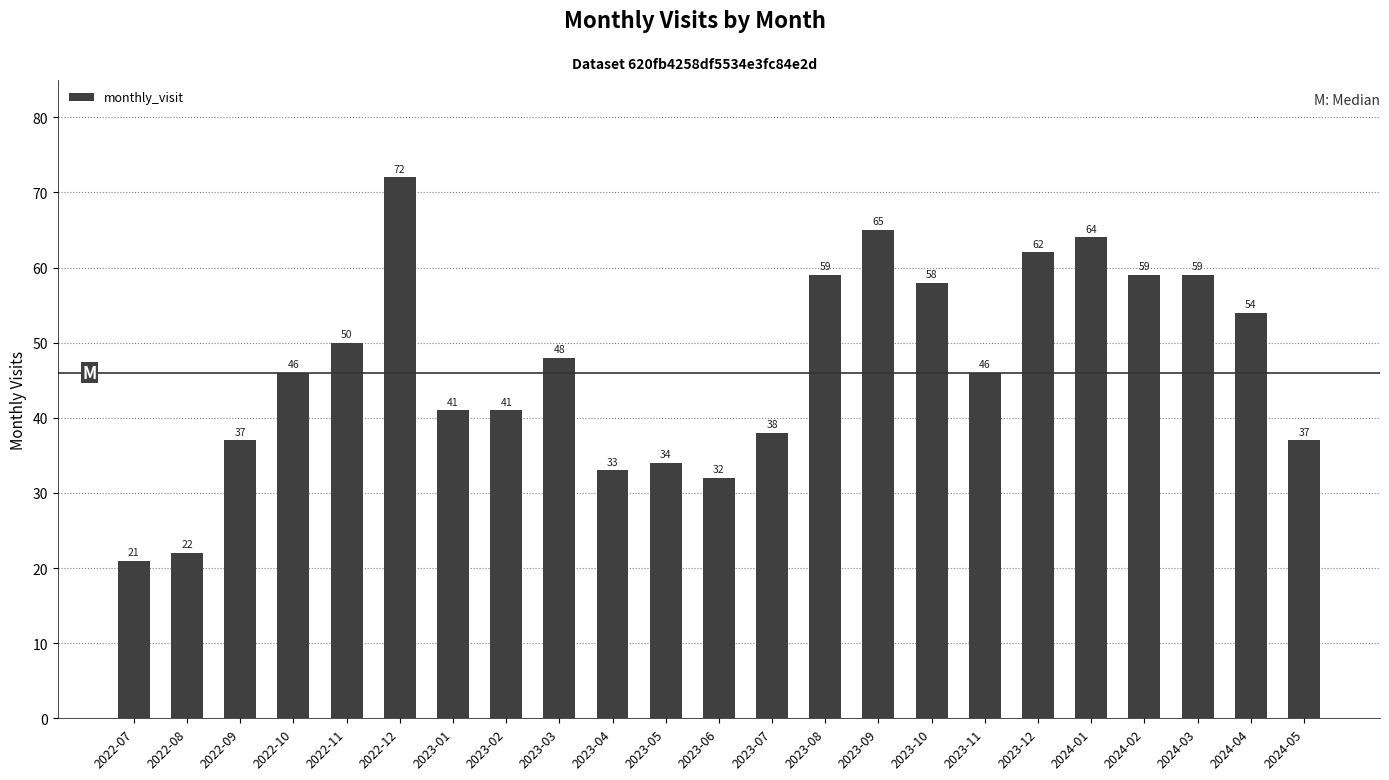

What is the maximum value shown in the chart?

72